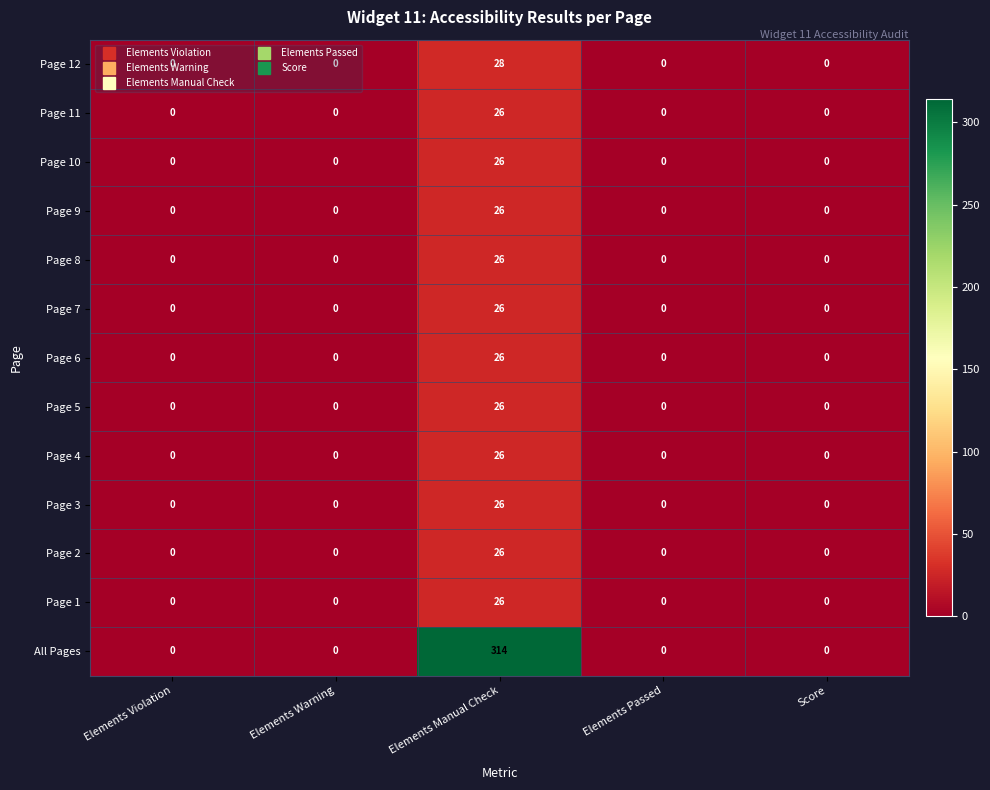

Which series has the largest range (max minus min)?

All Pages